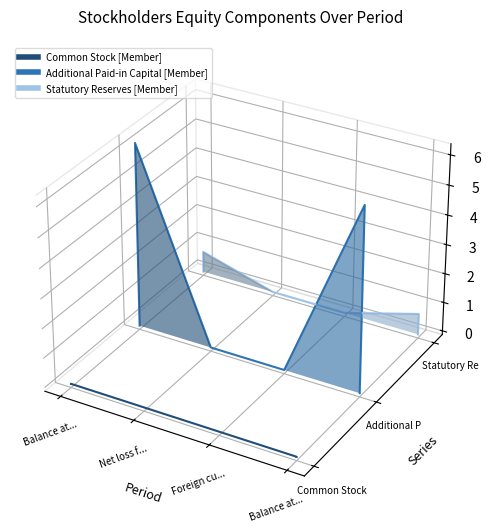

What are all the series names shown in the legend?

Common Stock [Member], Additional Paid-in Capital [Member], Statutory Reserves [Member]